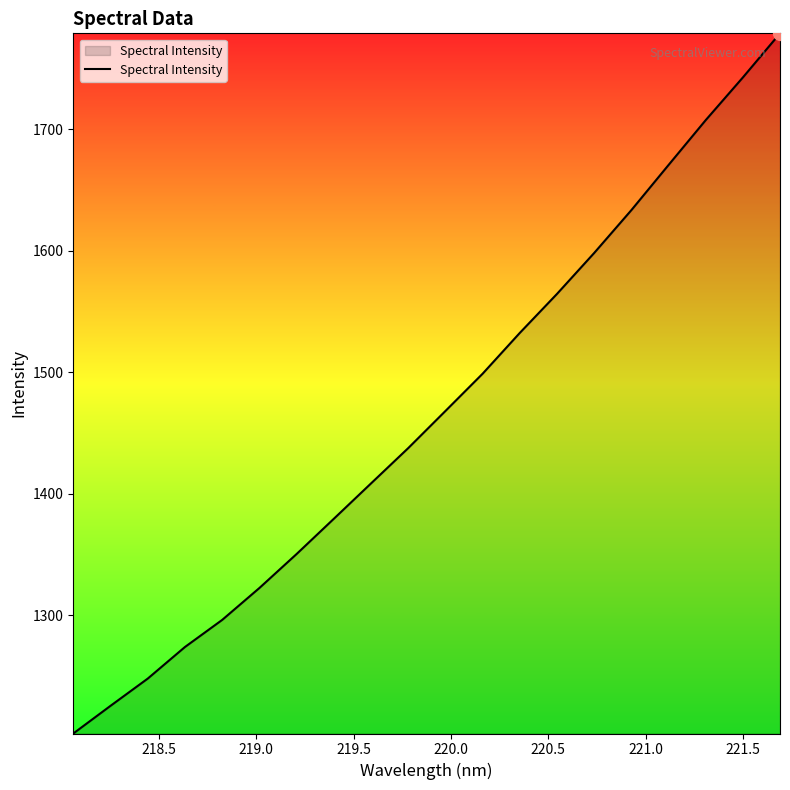

What is the sum of all values?

29340.6